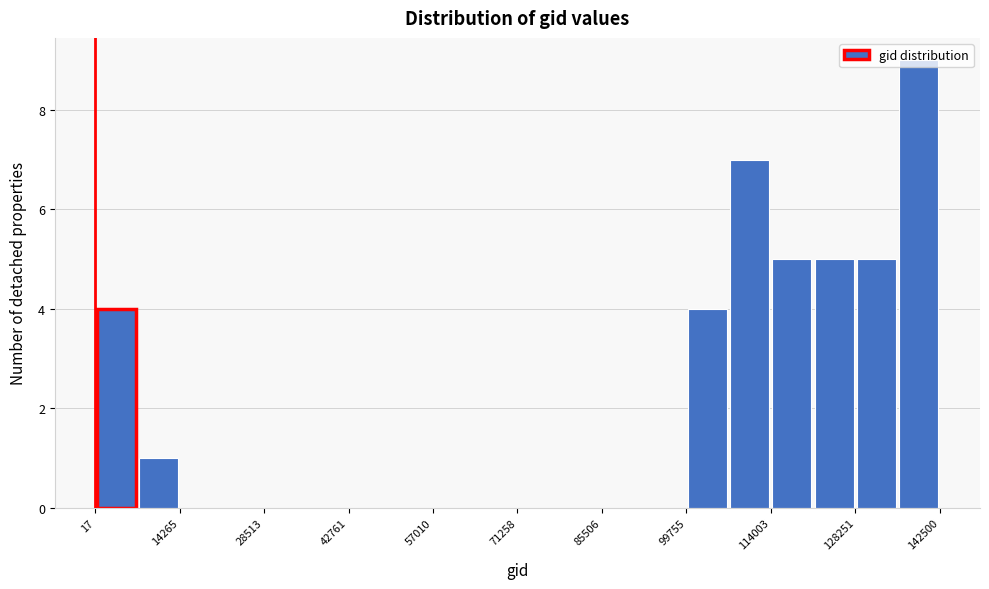

Around what value on the x-axis is the tallest bar? Give the approximate position of its centre, as read against the axis.

138000